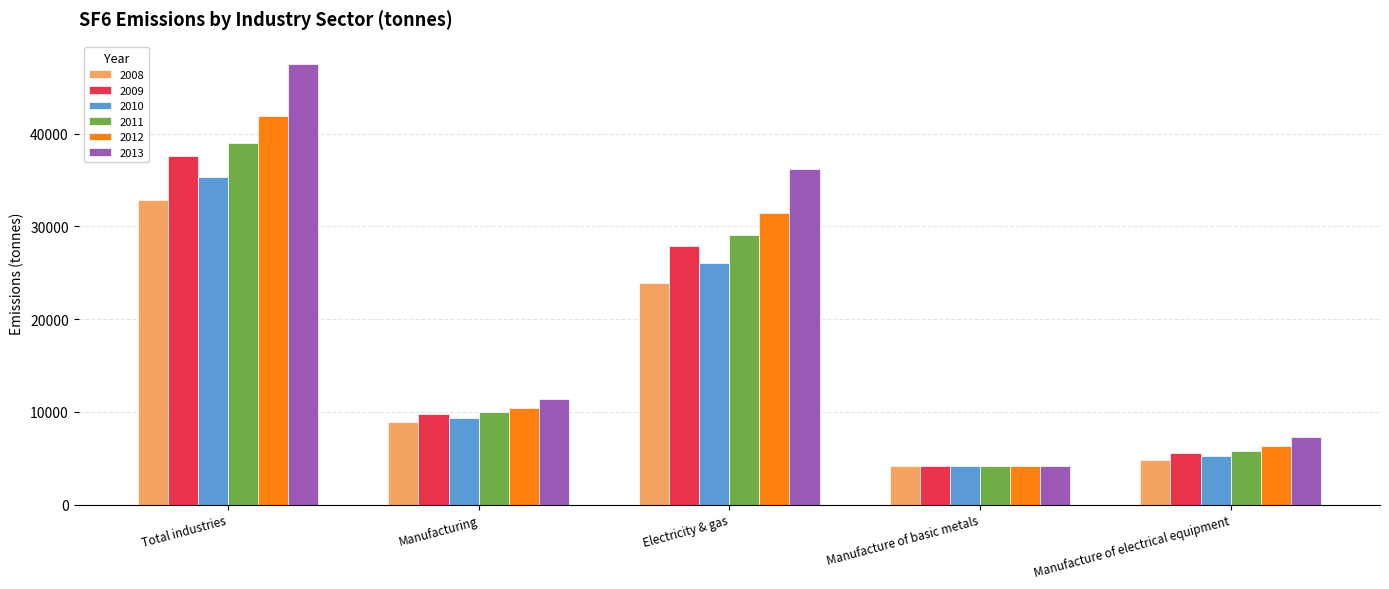

True or false: 2012 has a value of 41921.9 at Total industries.

True